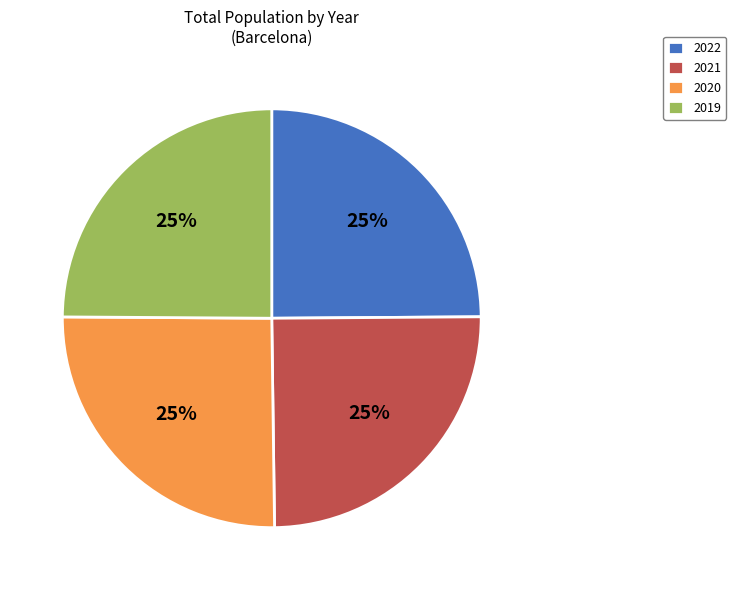

To the nearest percent, what percentage of the pie is 2020?

25%